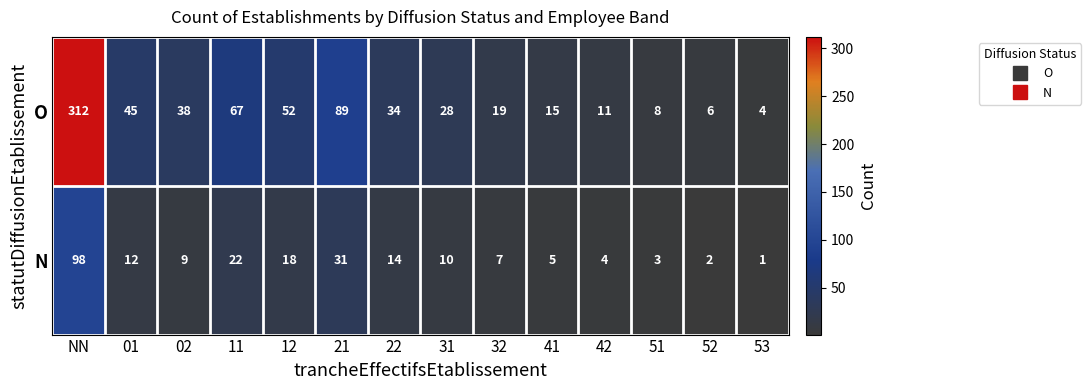

True or false: O has a value of 15 at 41.

True